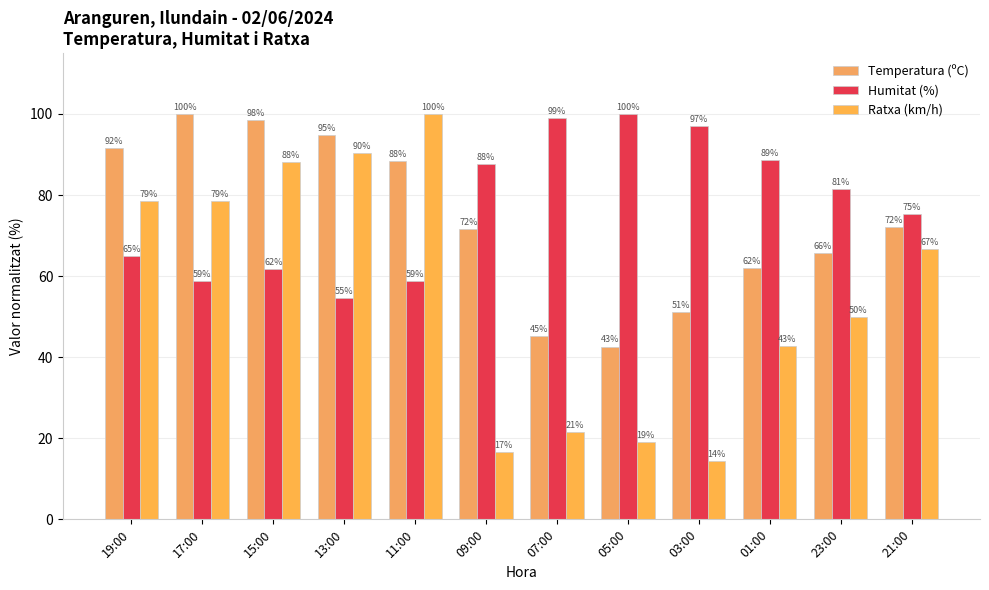

Reading left to right, transcribe all the data shown in this chart.

Temperatura (ºC): 91.6	100.0	98.4	94.7	88.4	71.6	45.3	42.6	51.1	62.1	65.8	72.1
Humitat (%): 64.9	58.8	61.9	54.6	58.8	87.6	99.0	100.0	96.9	88.7	81.4	75.3
Ratxa (km/h): 78.6	78.6	88.1	90.5	100.0	16.7	21.4	19.0	14.3	42.9	50.0	66.7